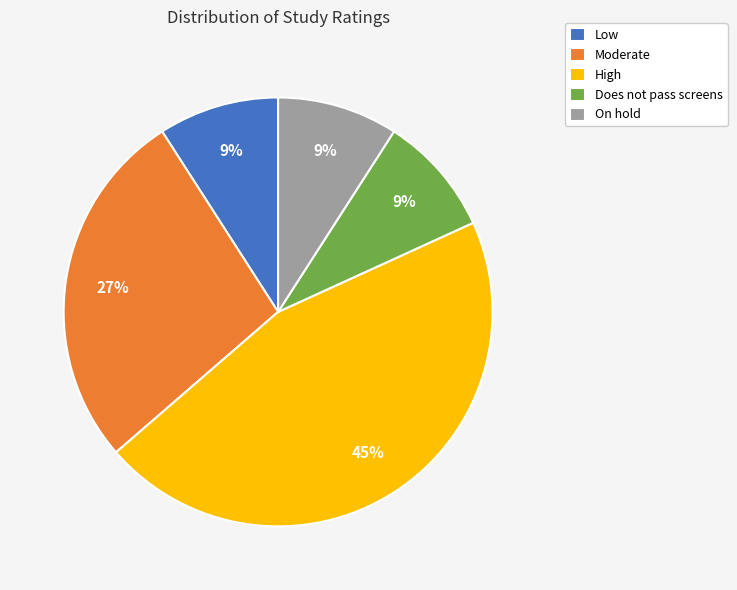

Combined, do On hold and Does not pass screens account for over 50%?

No